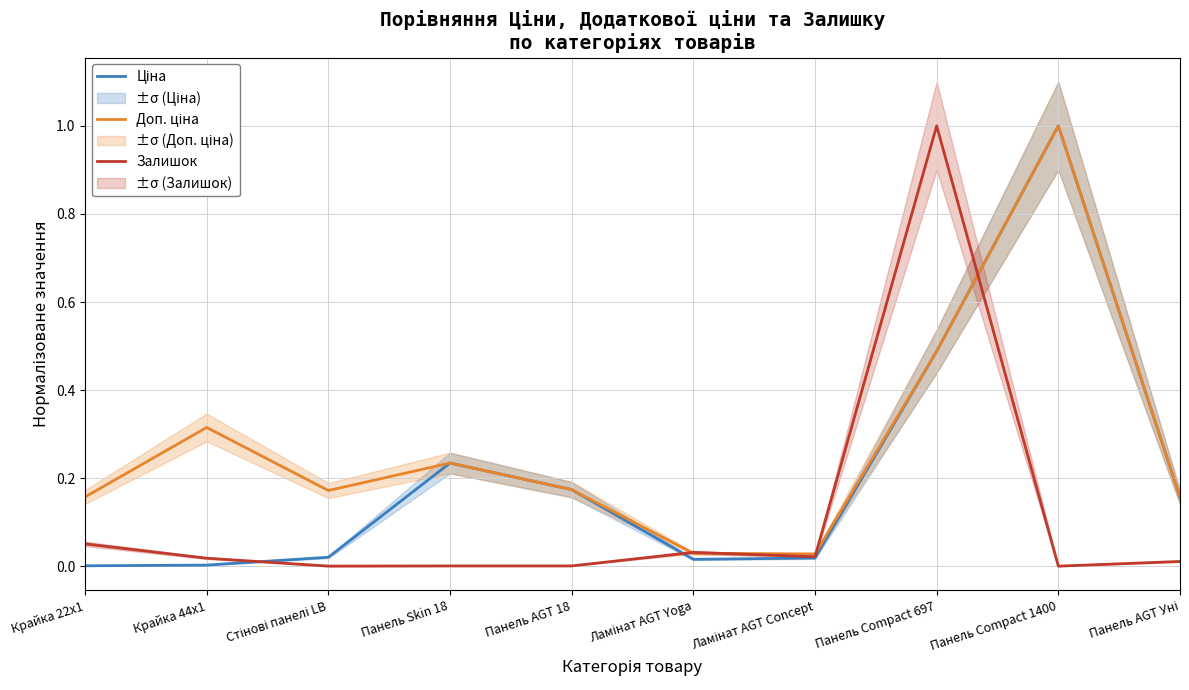

True or false: Ціна and Залишок intersect in this chart.

True